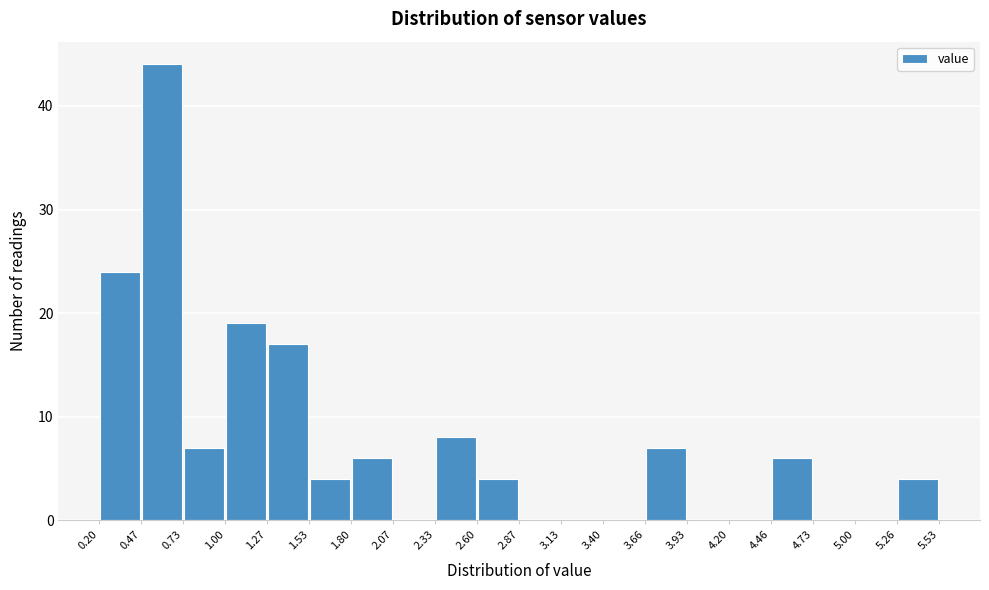

Reading left to right, list every bar in this chart as the range it spans on the x-axis followed by its height. The values are not printed on the chart, so give them approximately, as read against the axis.

0.20 to 0.47: 24
0.47 to 0.73: 44
0.73 to 1.00: 7
1.00 to 1.27: 19
1.27 to 1.53: 17
1.53 to 1.80: 4
1.80 to 2.07: 6
2.07 to 2.33: 0
2.33 to 2.60: 8
2.60 to 2.87: 4
2.87 to 3.13: 0
3.13 to 3.40: 0
3.40 to 3.66: 0
3.66 to 3.93: 7
3.93 to 4.20: 0
4.20 to 4.46: 0
4.46 to 4.73: 6
4.73 to 5.00: 0
5.00 to 5.26: 0
5.26 to 5.53: 4